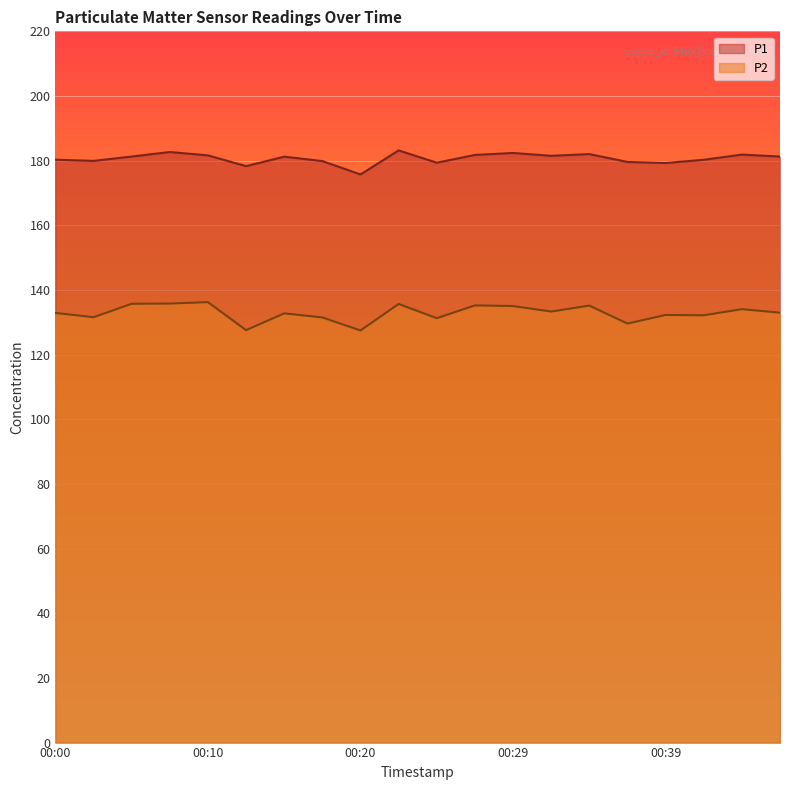

What is the value of the P1 point at the 17th from the left?

179.3